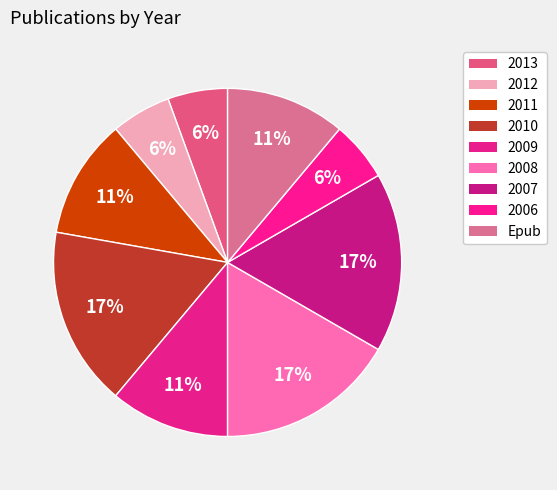

What is the smallest slice in the pie chart?

2013